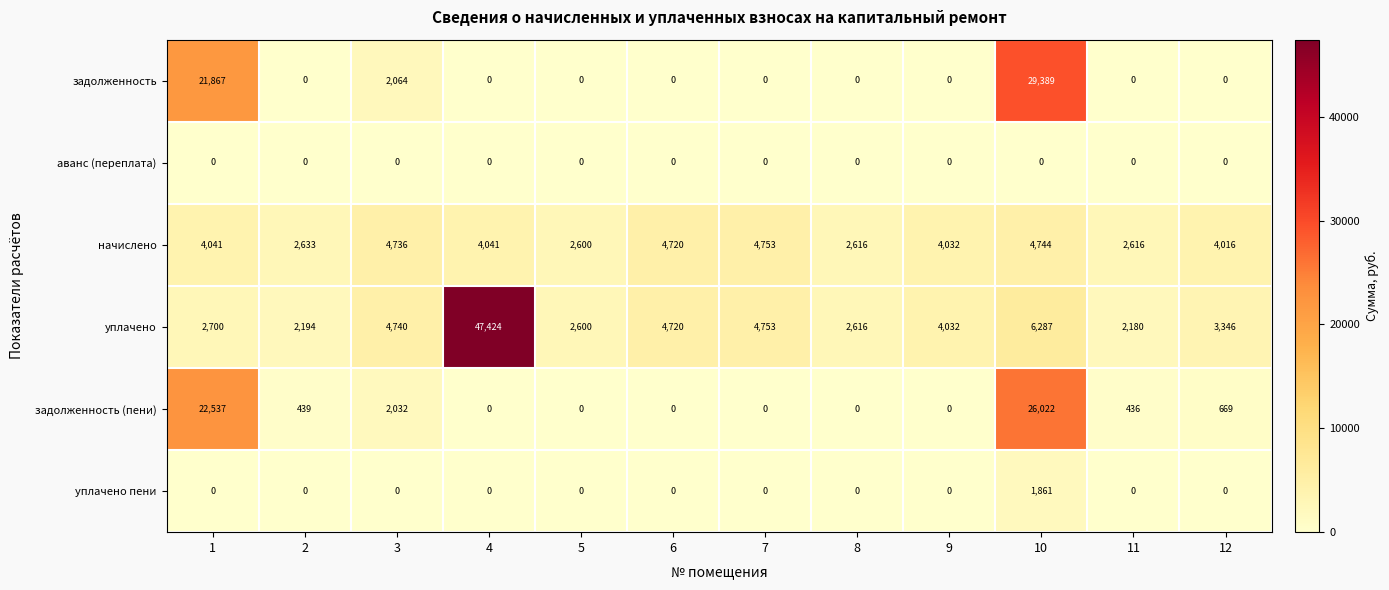

At which category is the sum across all series the highest?

10